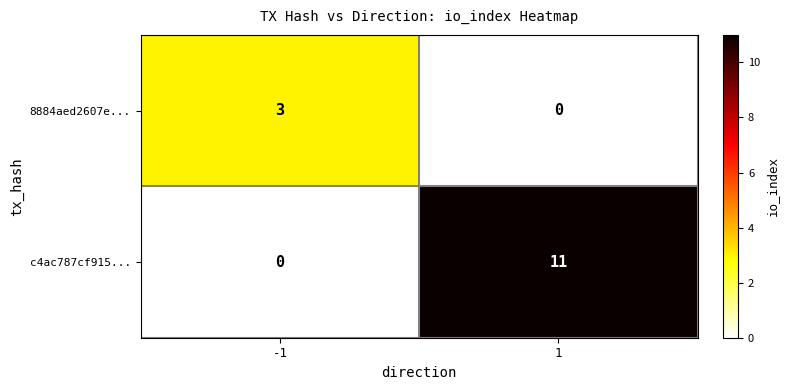

How many values in the 8884aed2607e... series are below 3?

1